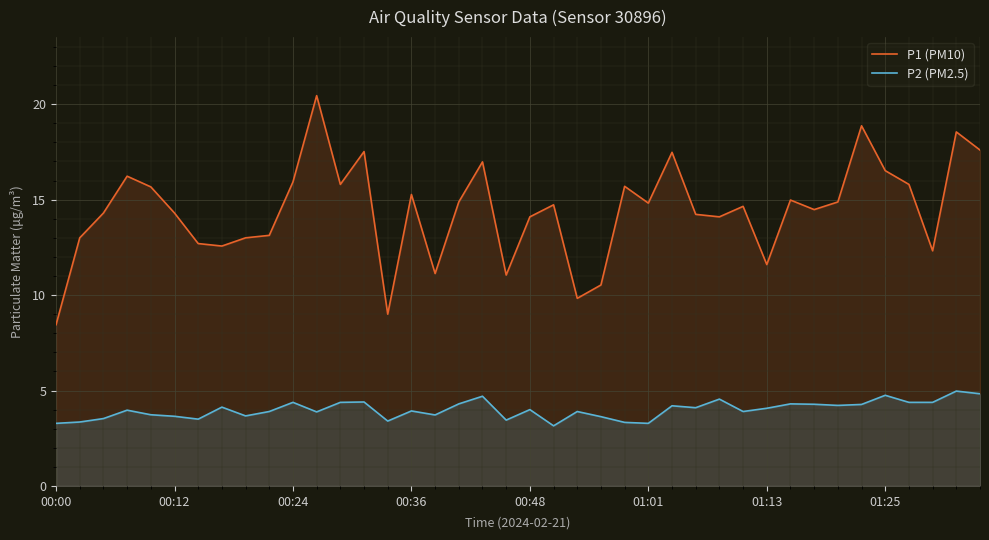

At which category is the sum across all series the highest?

11